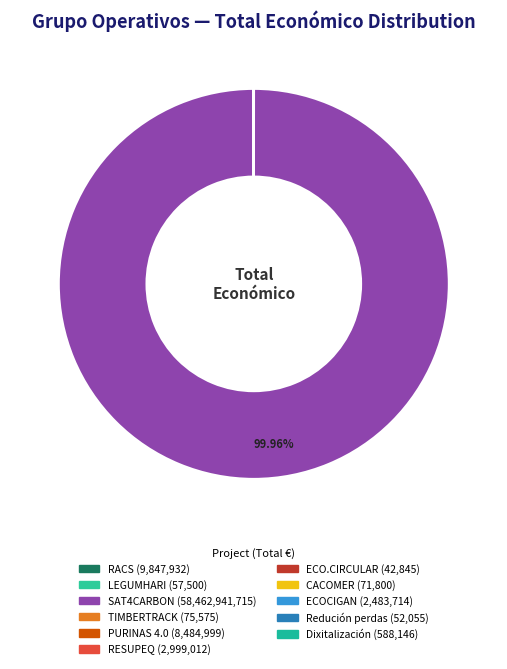

Which slice represents more than half of the pie?

SAT4CARBON